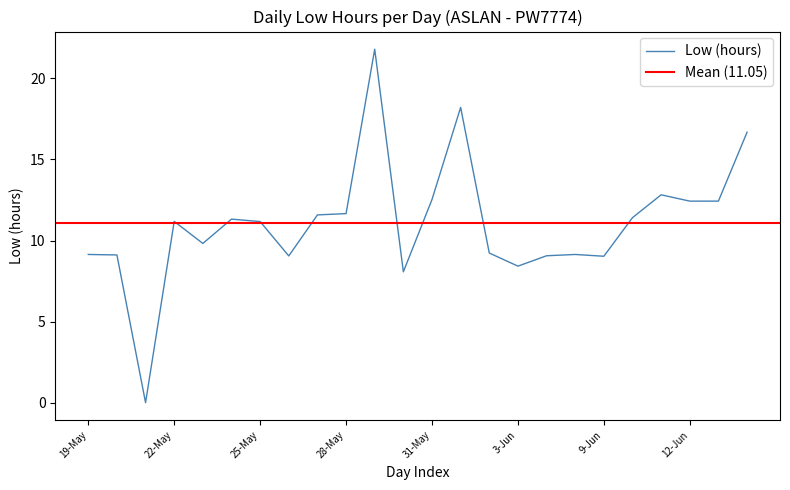

Reading right to left, list all the values displayed in this chart.

16.7	12.4	12.4	12.8	11.4	9.0	9.1	9.1	8.4	9.2	18.2	12.5	8.1	21.8	11.7	11.6	9.1	11.2	11.3	9.8	11.2	0.0	9.1	9.1